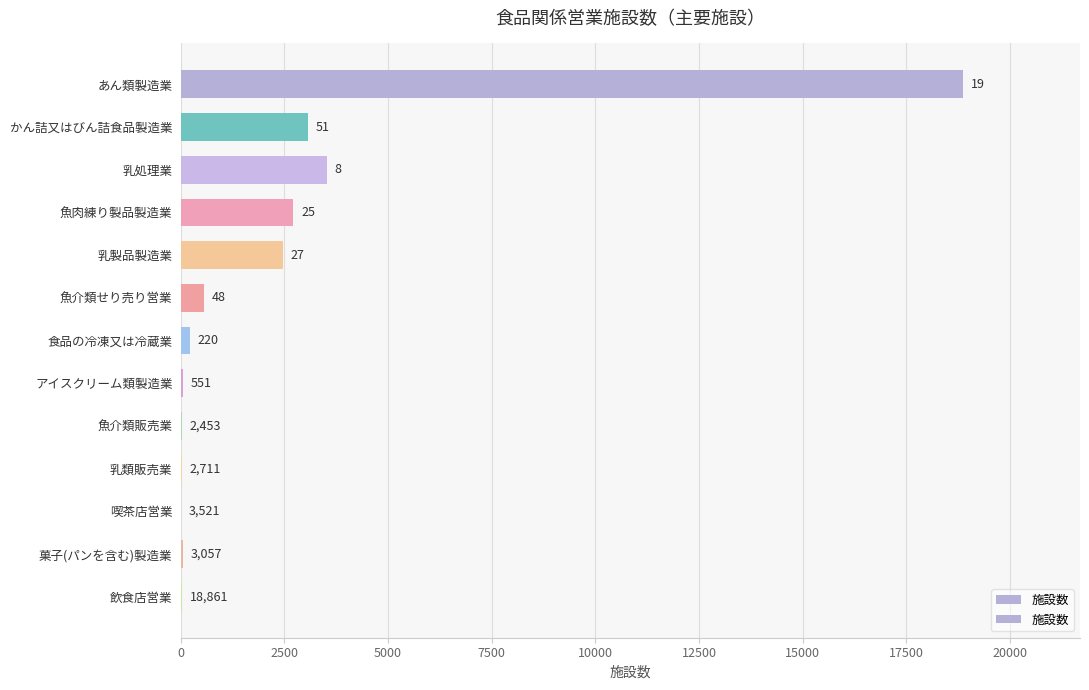

What is the sum of all values?

31552